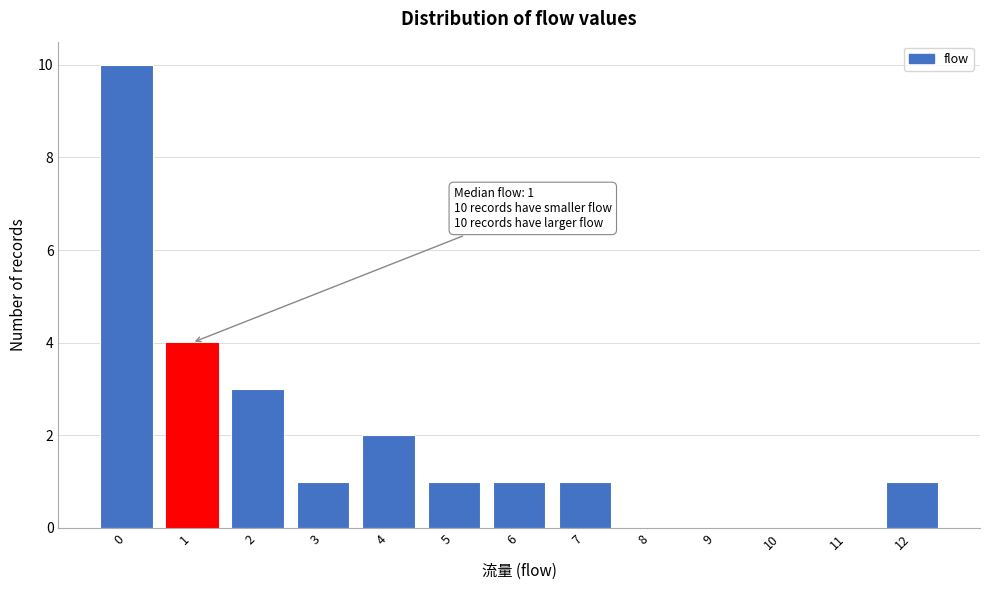

Reading right to left, transcribe all the data shown in this chart.

12=1	11=0	10=0	9=0	8=0	7=1	6=1	5=1	4=2	3=1	2=3	1=4	0=10